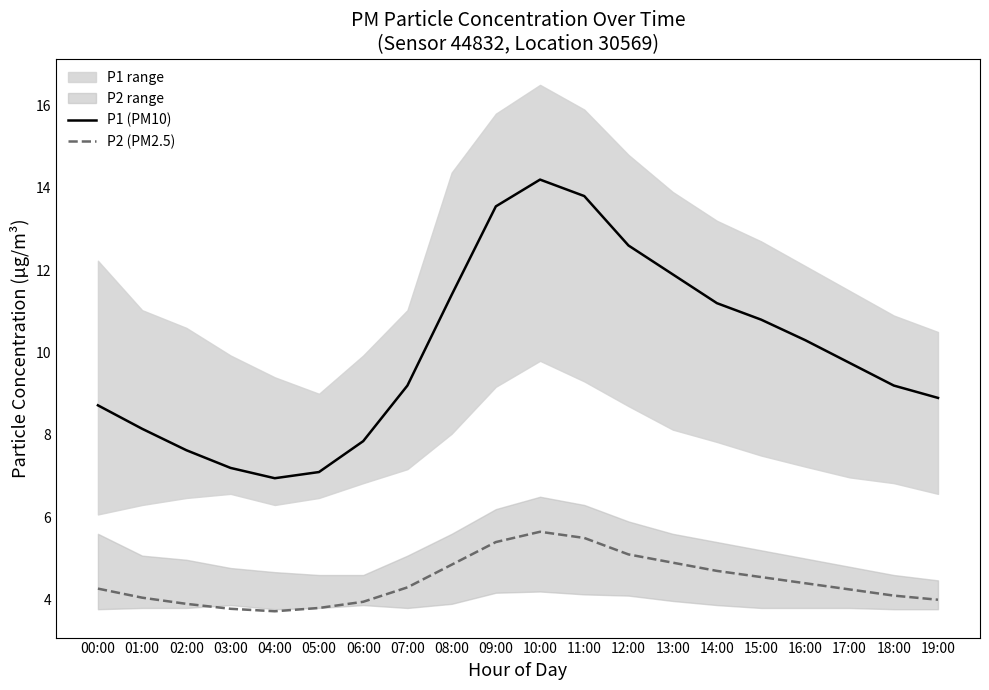

Does the chart display data point markers on the line(s)?

No